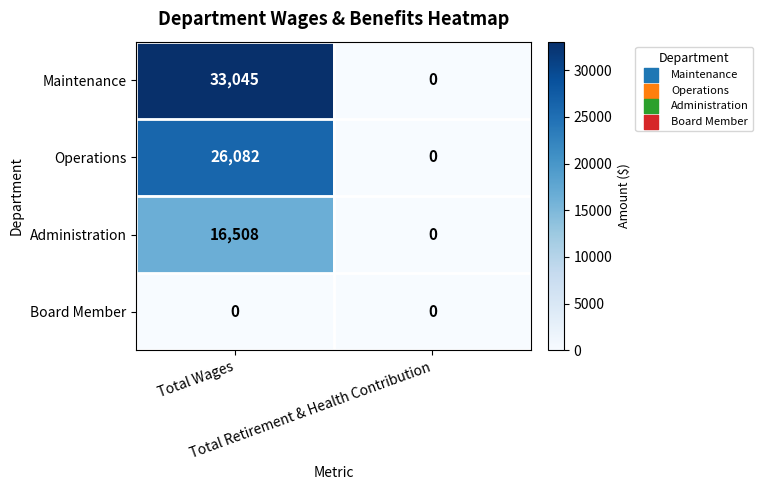

Rank the series by their average value, from lowest to highest.

Board Member, Administration, Operations, Maintenance